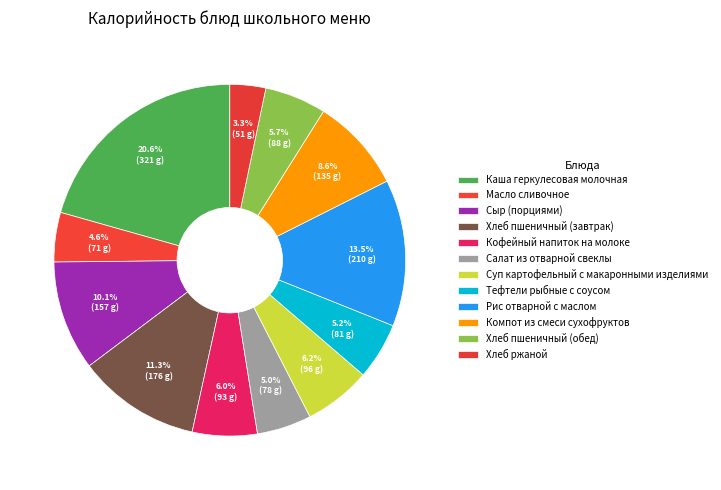

To the nearest percent, what portion does Рис отварной с маслом represent?

13%